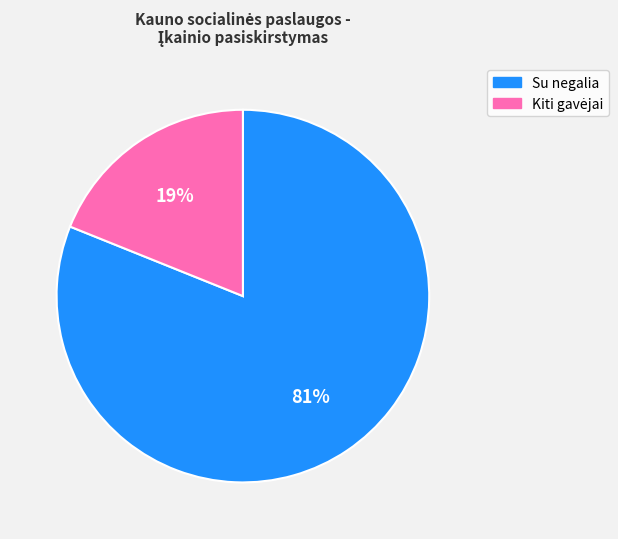

To the nearest percent, what is the average slice percentage?

50%